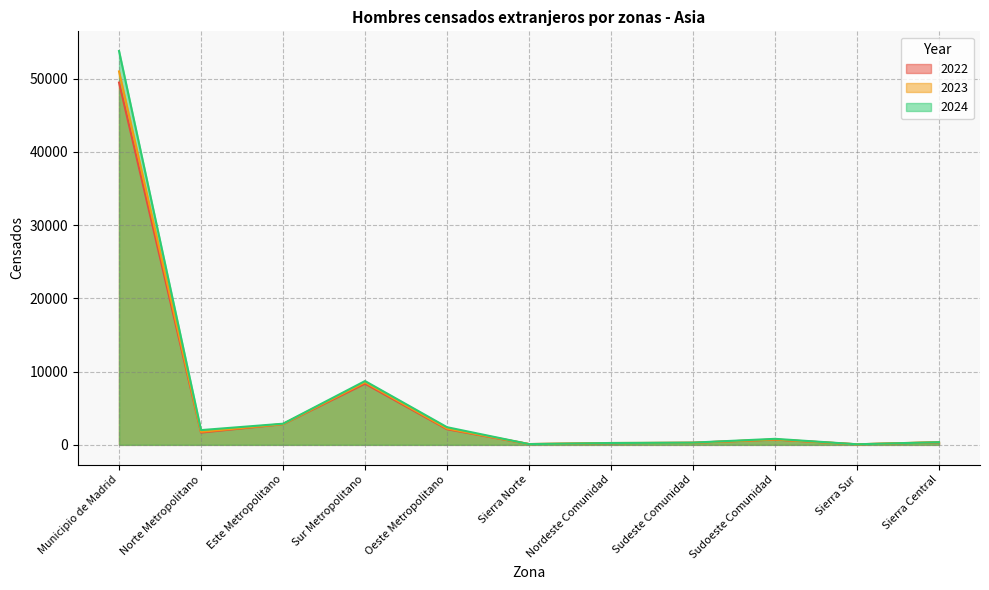

What are all the series names shown in the legend?

2022, 2023, 2024